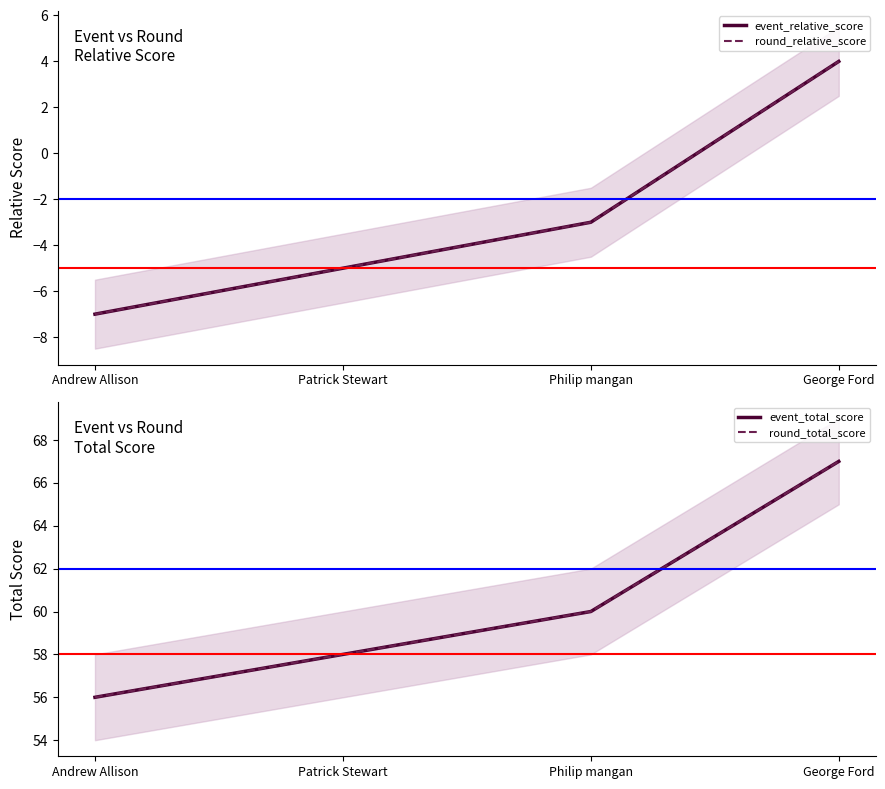

The event_relative_score series shows 4 at George Ford. True or false?

True